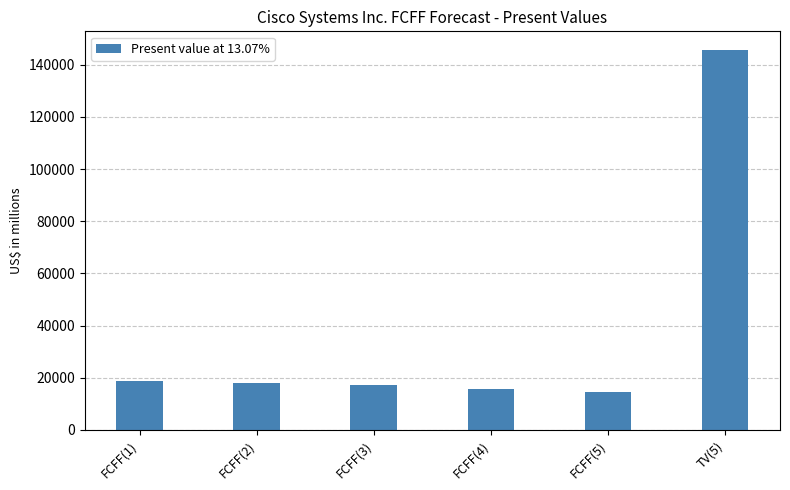

Between TV(5) and FCFF(3), which is larger?

TV(5)